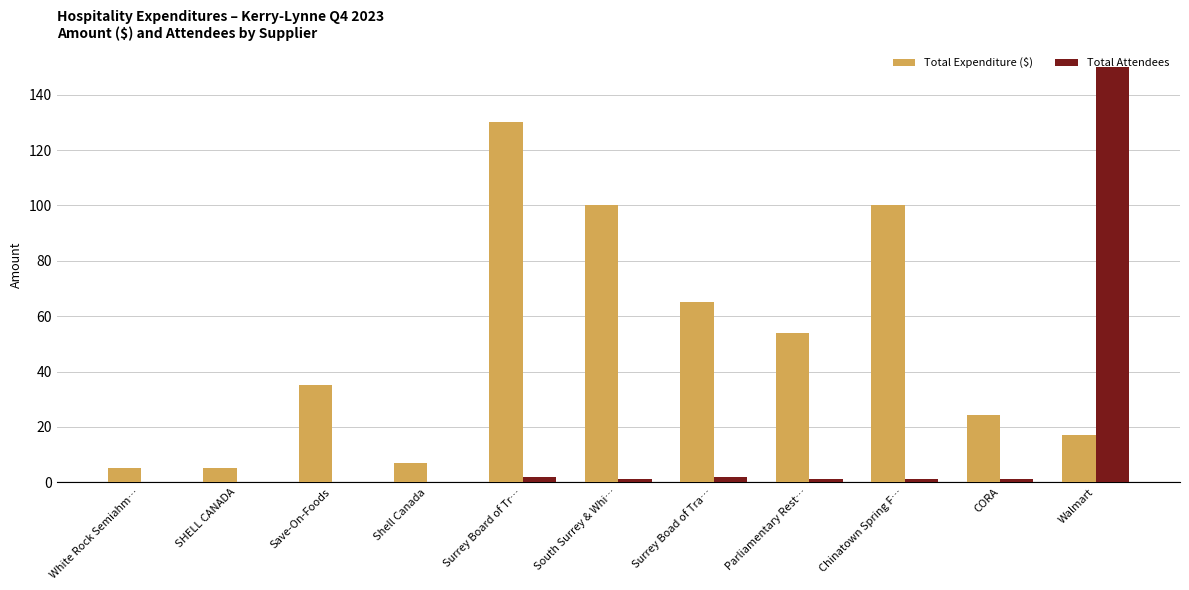

Read the Total Expenditure ($) value at Chinatown Spring F….

100.0